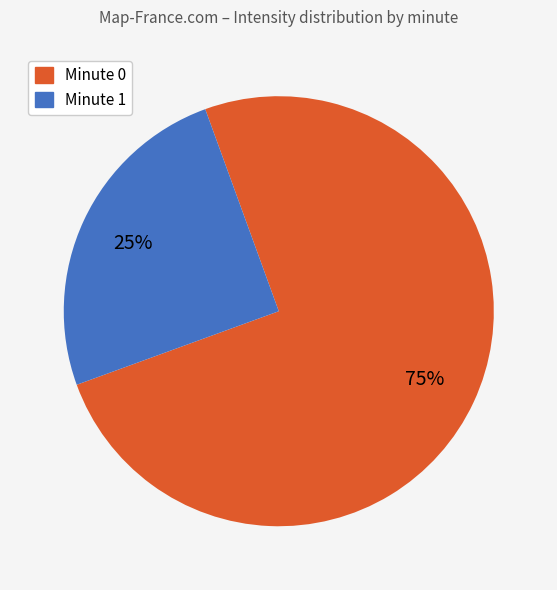

Does any single category account for the majority?

Yes